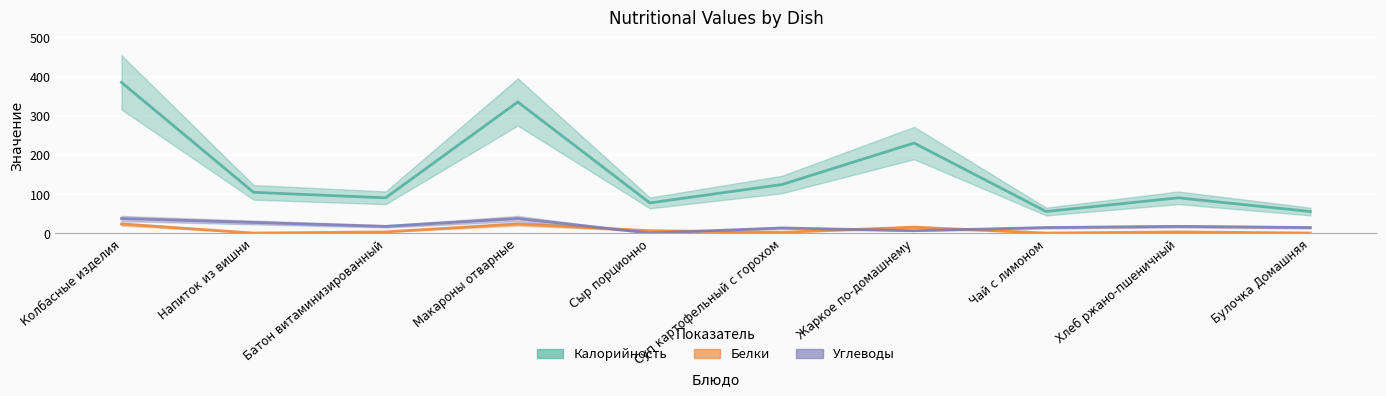

Is it true that Белки equals -7 at Напиток из вишни?

False